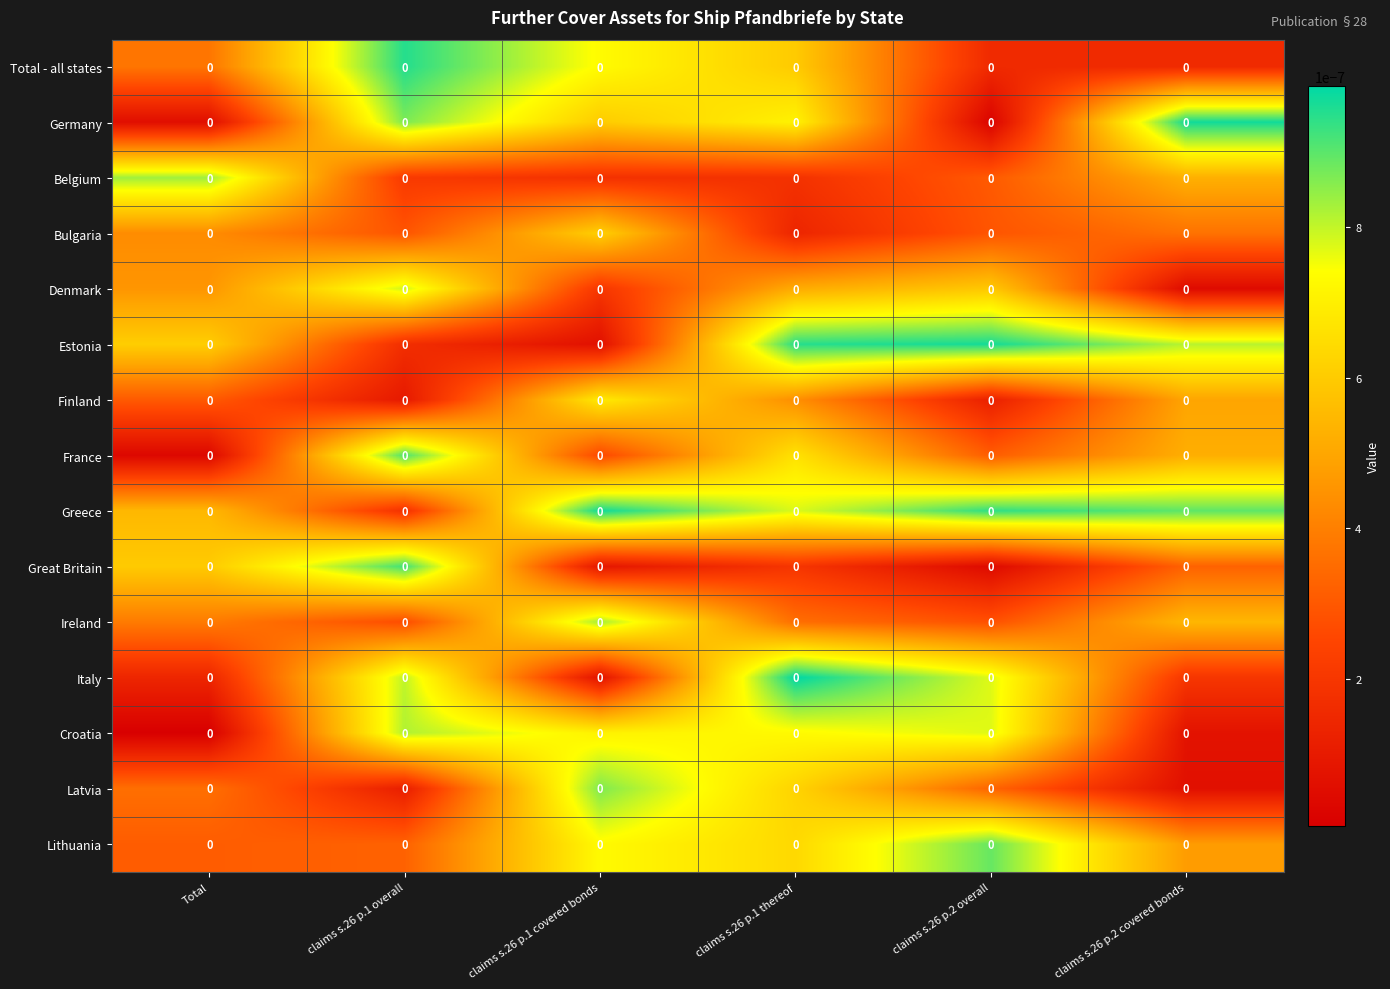

Reading left to right, transcribe all the data shown in this chart.

Total - all states: Total=0.0	claims s.26 p.1 overall=0.0	claims s.26 p.1 covered bonds=0.0	claims s.26 p.1 thereof=0.0	claims s.26 p.2 overall=0.0	claims s.26 p.2 covered bonds=0.0
Germany: Total=0.0	claims s.26 p.1 overall=0.0	claims s.26 p.1 covered bonds=0.0	claims s.26 p.1 thereof=0.0	claims s.26 p.2 overall=0.0	claims s.26 p.2 covered bonds=0.0
Belgium: Total=0.0	claims s.26 p.1 overall=0.0	claims s.26 p.1 covered bonds=0.0	claims s.26 p.1 thereof=0.0	claims s.26 p.2 overall=0.0	claims s.26 p.2 covered bonds=0.0
Bulgaria: Total=0.0	claims s.26 p.1 overall=0.0	claims s.26 p.1 covered bonds=0.0	claims s.26 p.1 thereof=0.0	claims s.26 p.2 overall=0.0	claims s.26 p.2 covered bonds=0.0
Denmark: Total=0.0	claims s.26 p.1 overall=0.0	claims s.26 p.1 covered bonds=0.0	claims s.26 p.1 thereof=0.0	claims s.26 p.2 overall=0.0	claims s.26 p.2 covered bonds=0.0
Estonia: Total=0.0	claims s.26 p.1 overall=0.0	claims s.26 p.1 covered bonds=0.0	claims s.26 p.1 thereof=0.0	claims s.26 p.2 overall=0.0	claims s.26 p.2 covered bonds=0.0
Finland: Total=0.0	claims s.26 p.1 overall=0.0	claims s.26 p.1 covered bonds=0.0	claims s.26 p.1 thereof=0.0	claims s.26 p.2 overall=0.0	claims s.26 p.2 covered bonds=0.0
France: Total=0.0	claims s.26 p.1 overall=0.0	claims s.26 p.1 covered bonds=0.0	claims s.26 p.1 thereof=0.0	claims s.26 p.2 overall=0.0	claims s.26 p.2 covered bonds=0.0
Greece: Total=0.0	claims s.26 p.1 overall=0.0	claims s.26 p.1 covered bonds=0.0	claims s.26 p.1 thereof=0.0	claims s.26 p.2 overall=0.0	claims s.26 p.2 covered bonds=0.0
Great Britain: Total=0.0	claims s.26 p.1 overall=0.0	claims s.26 p.1 covered bonds=0.0	claims s.26 p.1 thereof=0.0	claims s.26 p.2 overall=0.0	claims s.26 p.2 covered bonds=0.0
Ireland: Total=0.0	claims s.26 p.1 overall=0.0	claims s.26 p.1 covered bonds=0.0	claims s.26 p.1 thereof=0.0	claims s.26 p.2 overall=0.0	claims s.26 p.2 covered bonds=0.0
Italy: Total=0.0	claims s.26 p.1 overall=0.0	claims s.26 p.1 covered bonds=0.0	claims s.26 p.1 thereof=0.0	claims s.26 p.2 overall=0.0	claims s.26 p.2 covered bonds=0.0
Croatia: Total=0.0	claims s.26 p.1 overall=0.0	claims s.26 p.1 covered bonds=0.0	claims s.26 p.1 thereof=0.0	claims s.26 p.2 overall=0.0	claims s.26 p.2 covered bonds=0.0
Latvia: Total=0.0	claims s.26 p.1 overall=0.0	claims s.26 p.1 covered bonds=0.0	claims s.26 p.1 thereof=0.0	claims s.26 p.2 overall=0.0	claims s.26 p.2 covered bonds=0.0
Lithuania: Total=0.0	claims s.26 p.1 overall=0.0	claims s.26 p.1 covered bonds=0.0	claims s.26 p.1 thereof=0.0	claims s.26 p.2 overall=0.0	claims s.26 p.2 covered bonds=0.0